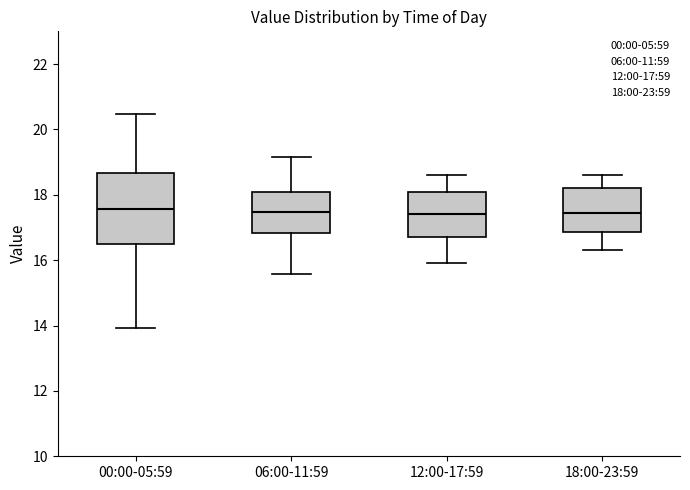

Where does the lower whisker of the box for 06:00-11:59 end on the y-axis? The values are not printed on the chart, so give them approximately, as read against the axis.

15.6